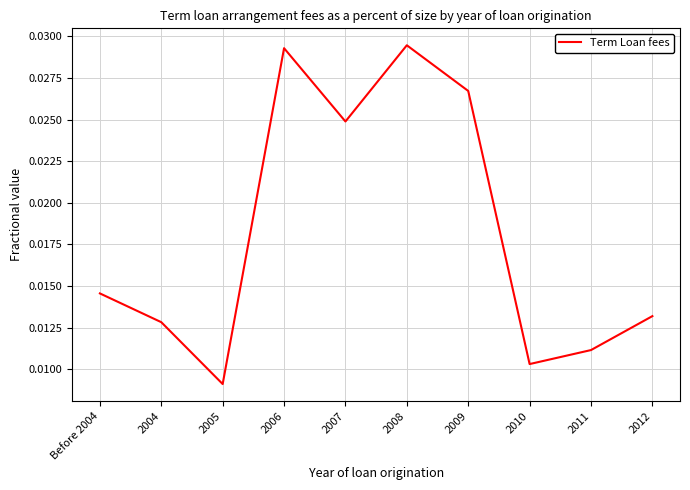

How many distinct data groups are displayed?

1